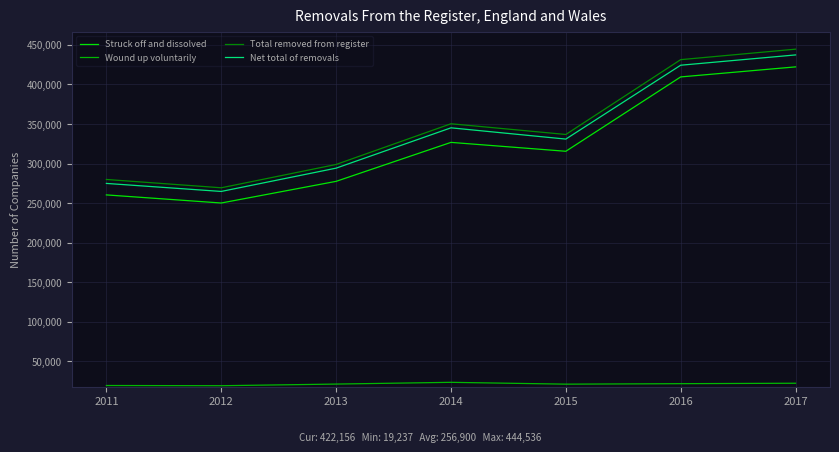

True or false: Total removed from register and Net total of removals intersect in this chart.

False